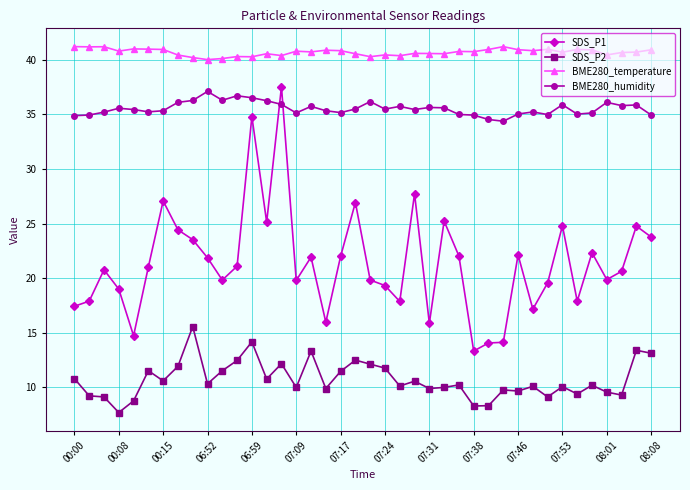

Rank the series by their average value, from lowest to highest.

SDS_P2, SDS_P1, BME280_humidity, BME280_temperature